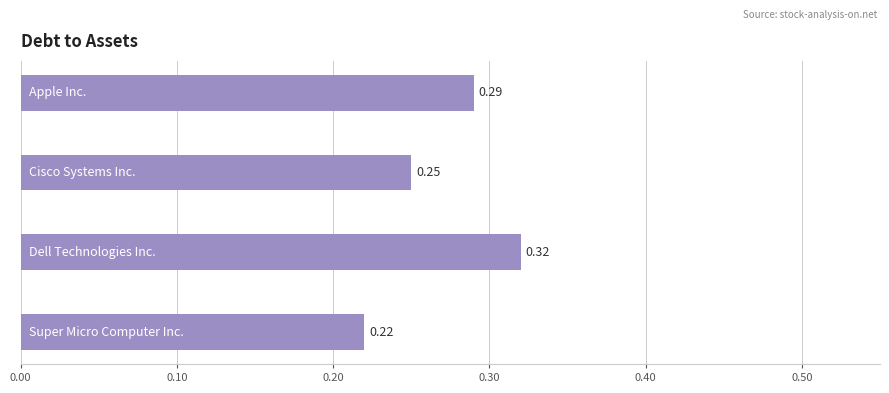

What is the difference between the maximum and minimum values?

0.1